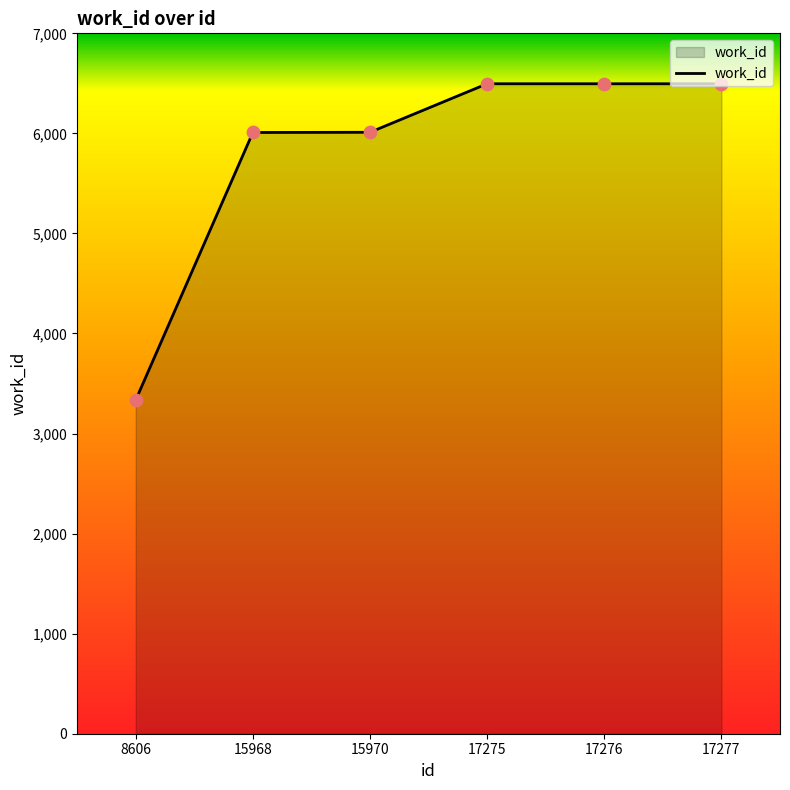

Which has a higher value, 17277 or 15968?

17277